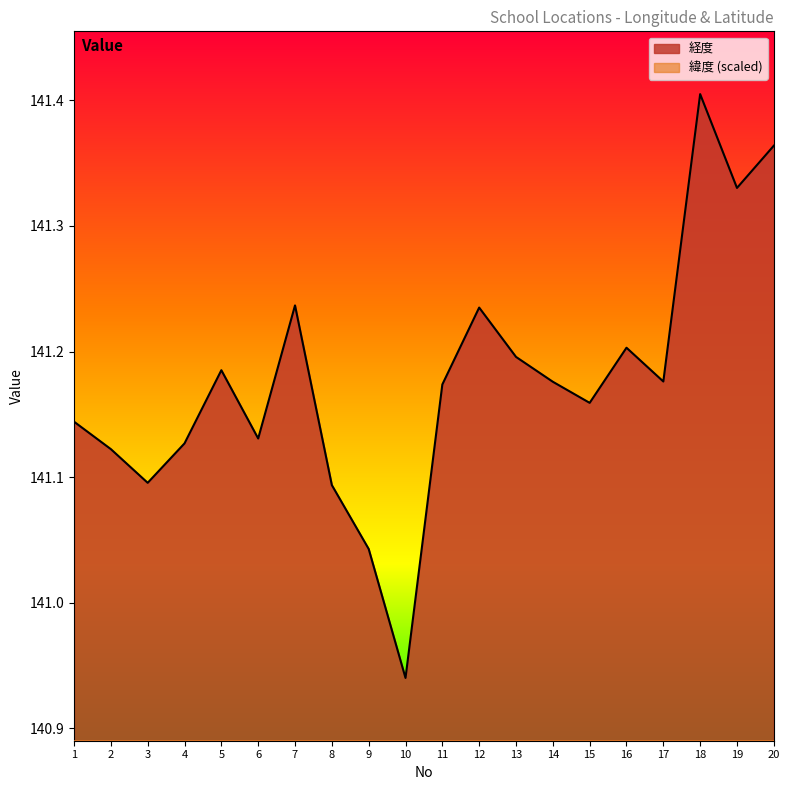

True or false: 経度 and 緯度 cross at least once.

False